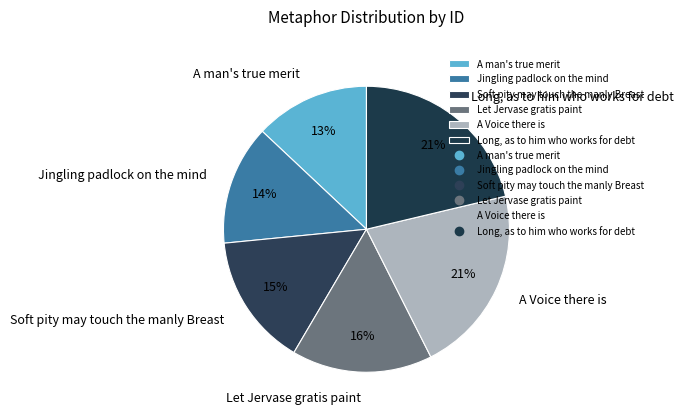

Is it true that A man's true merit is 13% of the pie?

True